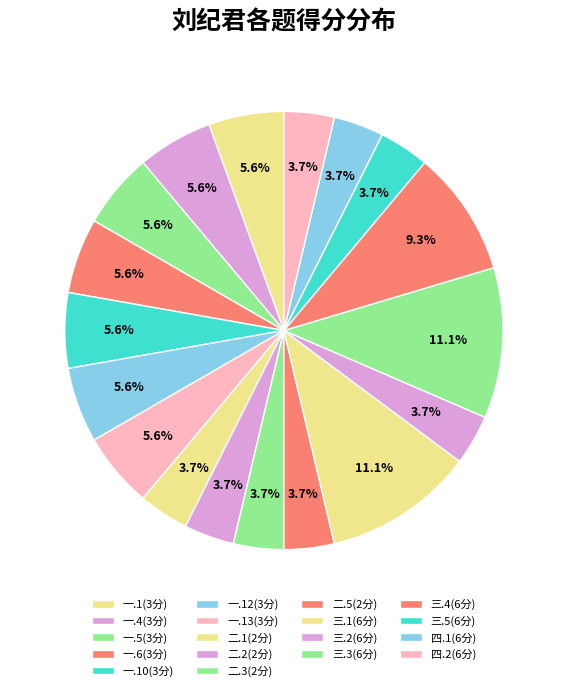

Count the number of slices in the pie.

18